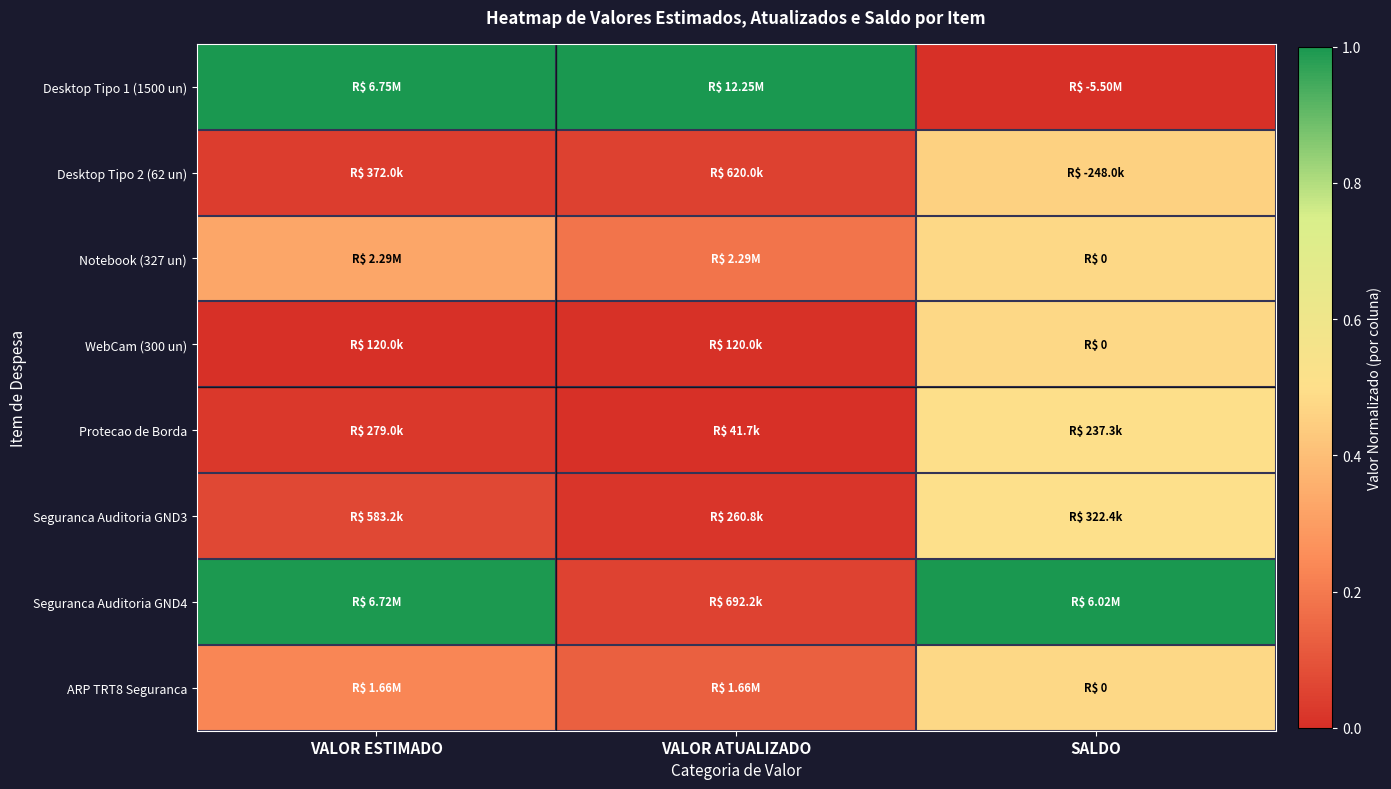

Reading right to left, list all the values displayed in this chart.

Desktop Tipo 1 (1500 un): SALDO=0.0	VALOR ATUALIZADO=1.0	VALOR ESTIMADO=1.0
Desktop Tipo 2 (62 un): SALDO=0.5	VALOR ATUALIZADO=0.0	VALOR ESTIMADO=0.0
Notebook (327 un): SALDO=0.5	VALOR ATUALIZADO=0.2	VALOR ESTIMADO=0.3
WebCam (300 un): SALDO=0.5	VALOR ATUALIZADO=0.0	VALOR ESTIMADO=0.0
Protecao de Borda: SALDO=0.5	VALOR ATUALIZADO=0.0	VALOR ESTIMADO=0.0
Seguranca Auditoria GND3: SALDO=0.5	VALOR ATUALIZADO=0.0	VALOR ESTIMADO=0.1
Seguranca Auditoria GND4: SALDO=1.0	VALOR ATUALIZADO=0.1	VALOR ESTIMADO=1.0
ARP TRT8 Seguranca: SALDO=0.5	VALOR ATUALIZADO=0.1	VALOR ESTIMADO=0.2